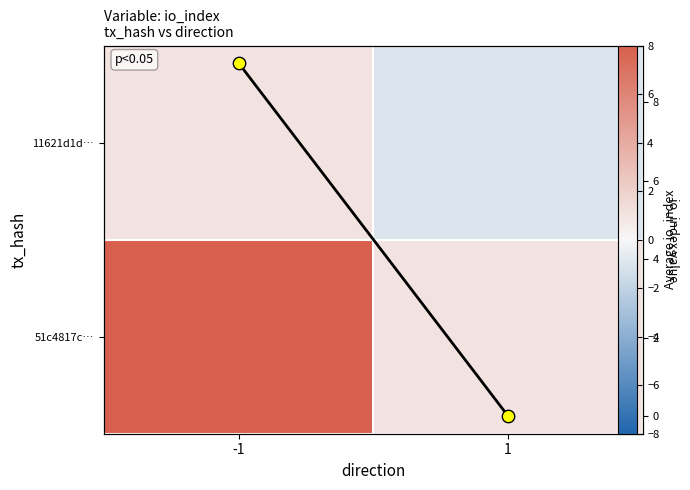

At how many categories does at least one series exceed 4?

1